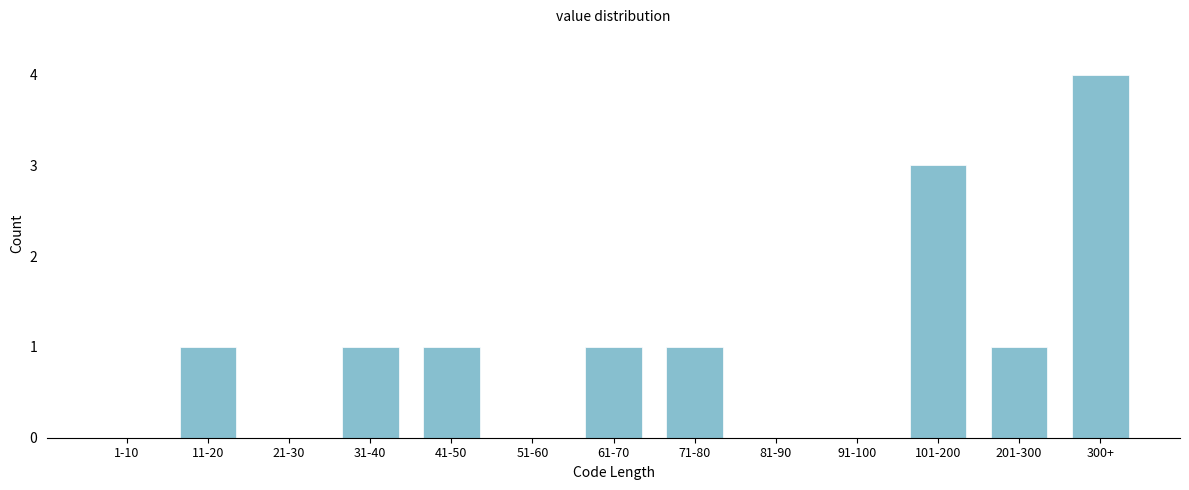

Reading left to right, transcribe all the data shown in this chart.

1-10=0	11-20=1	21-30=0	31-40=1	41-50=1	51-60=0	61-70=1	71-80=1	81-90=0	91-100=0	101-200=3	201-300=1	300+=4